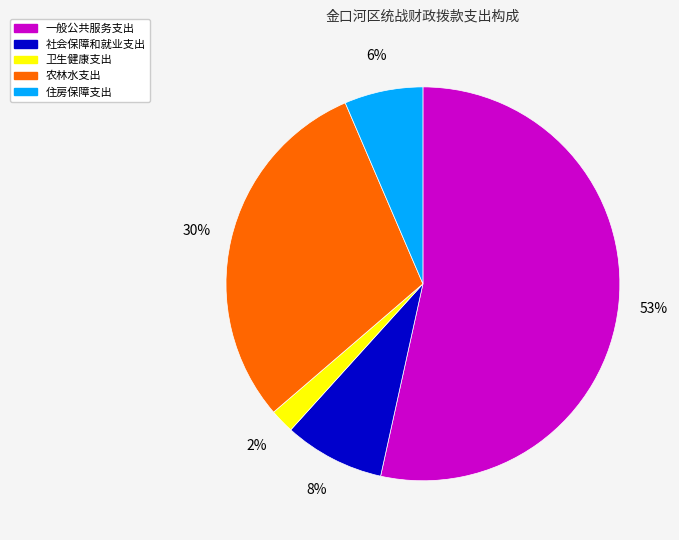

Which category has the biggest portion of the pie?

一般公共服务支出